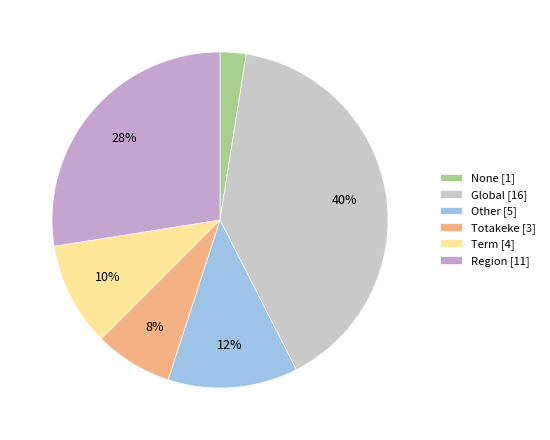

What is the largest slice in the pie chart?

Global